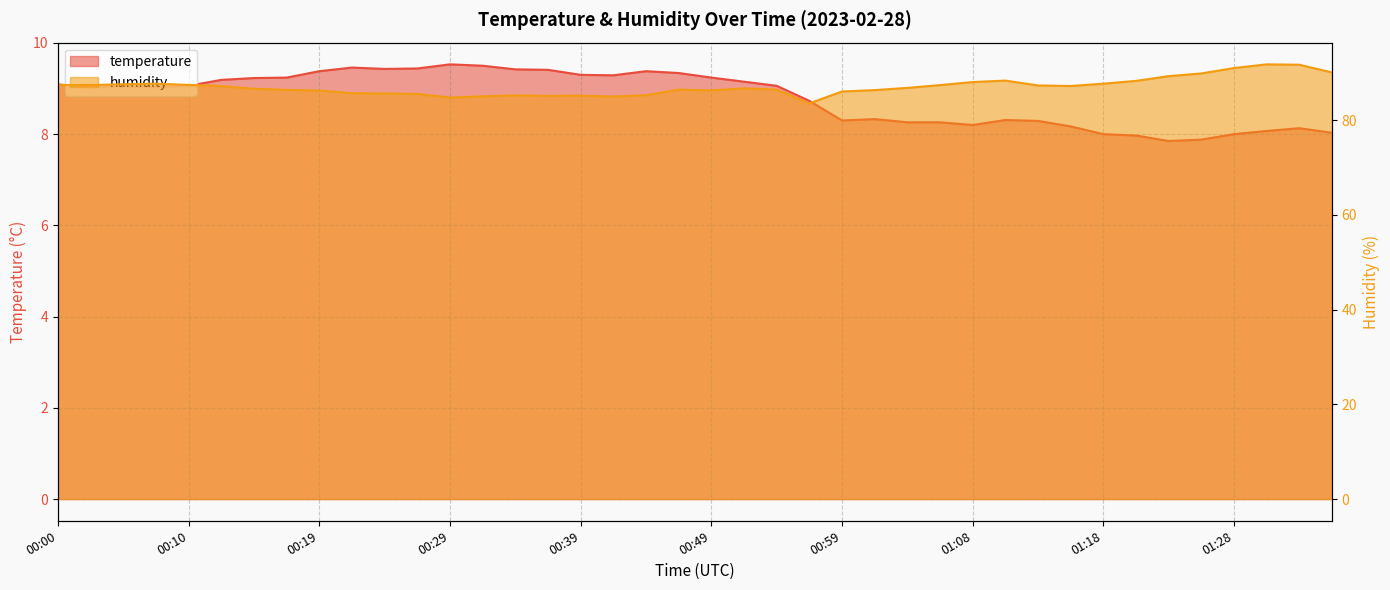

How many distinct data groups are displayed?

2